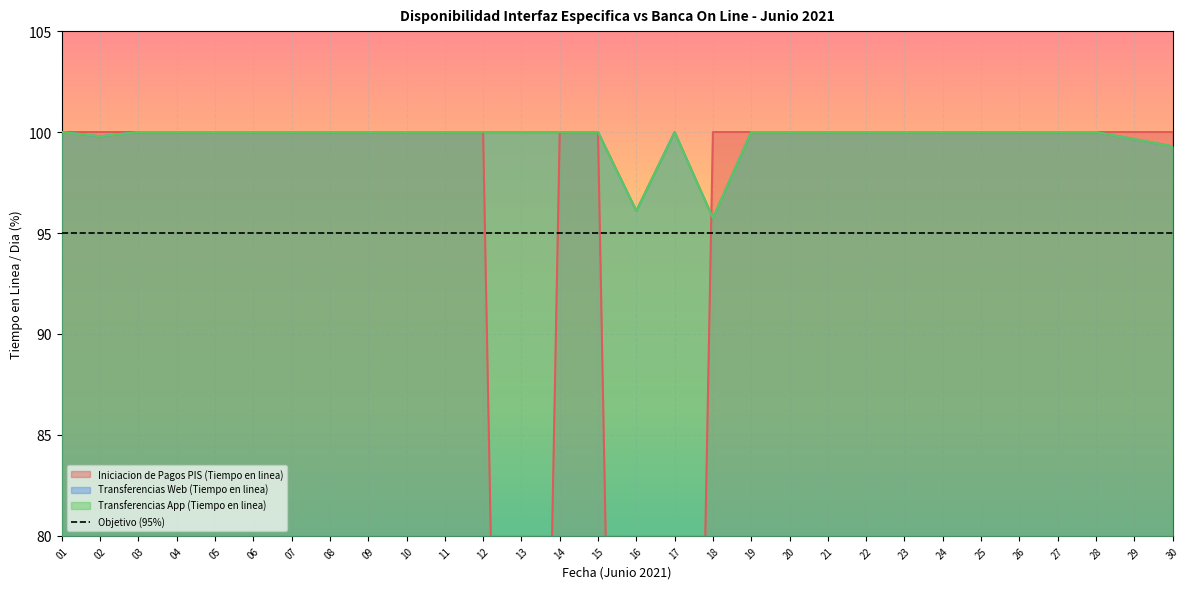

What is the average value of the Transferencias Web (Tiempo en linea) series?

99.7